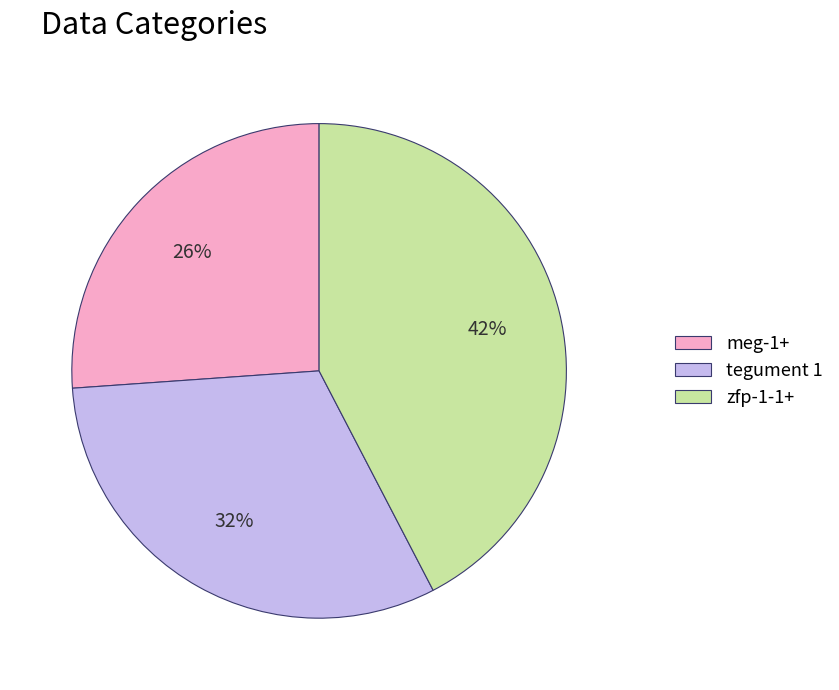

To the nearest percent, what portion does meg-1+ represent?

26%